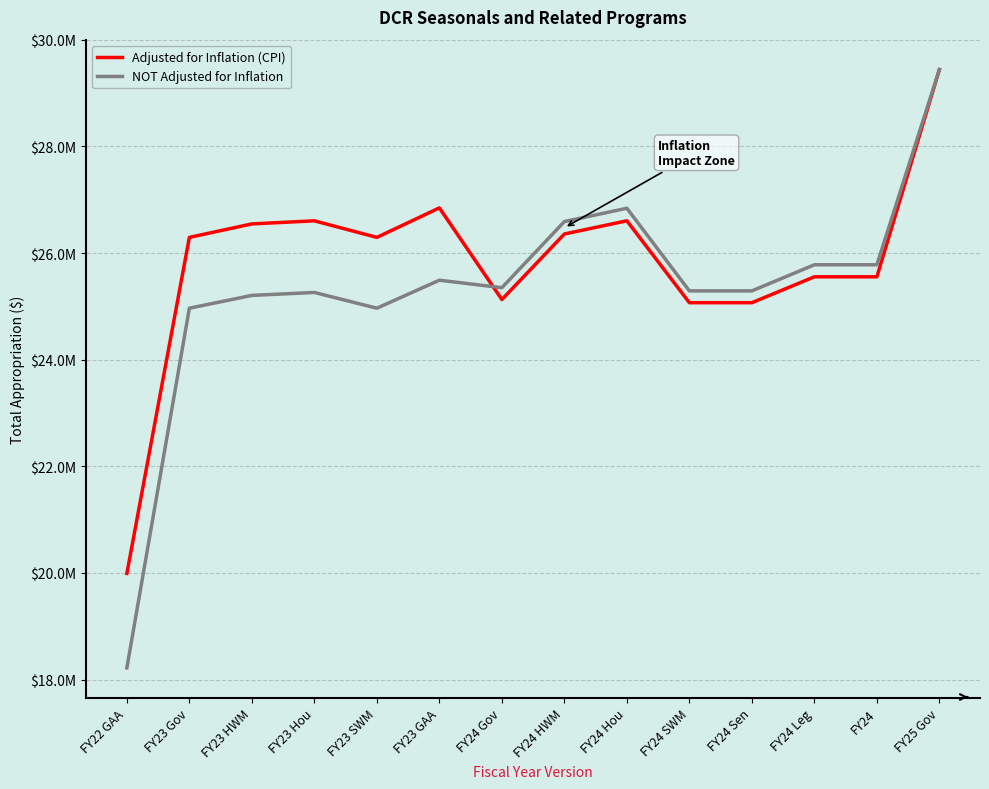

What are all the series names shown in the legend?

Adjusted for Inflation (CPI), NOT Adjusted for Inflation